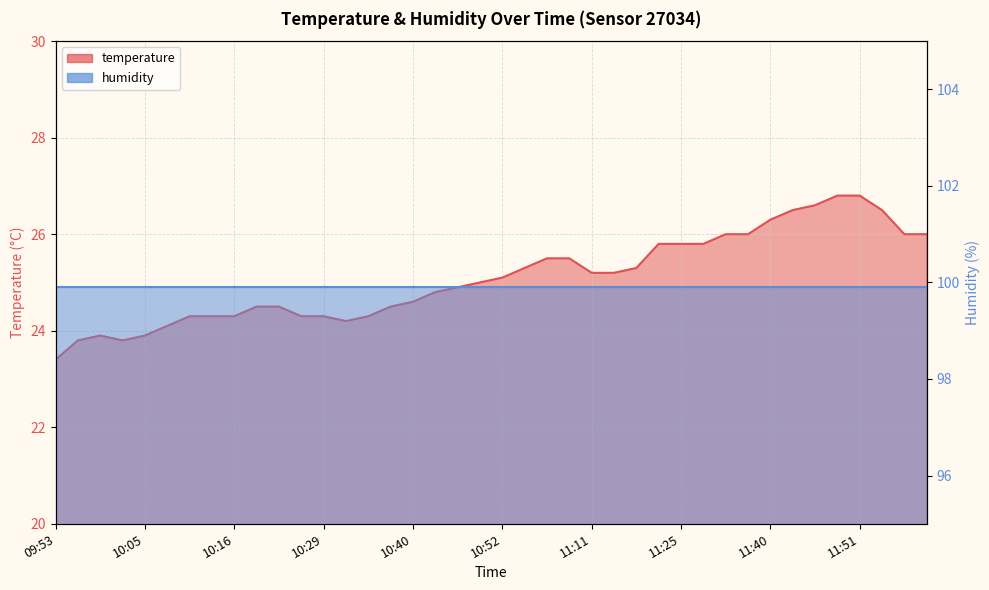

What is the ratio of the value at 10:13 to the value at 11:54?

0.9